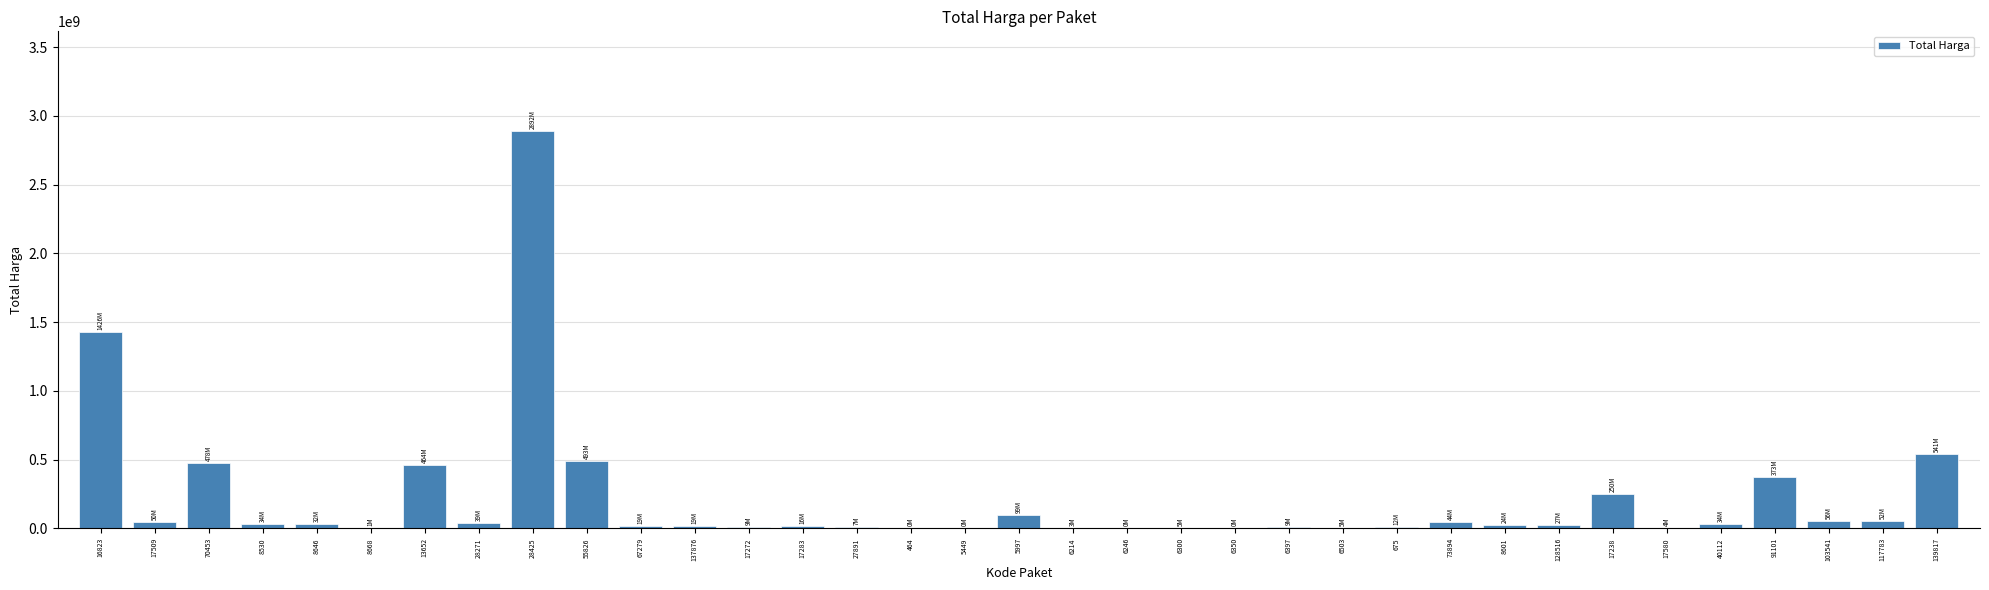

What is the greatest value displayed?

2892122000